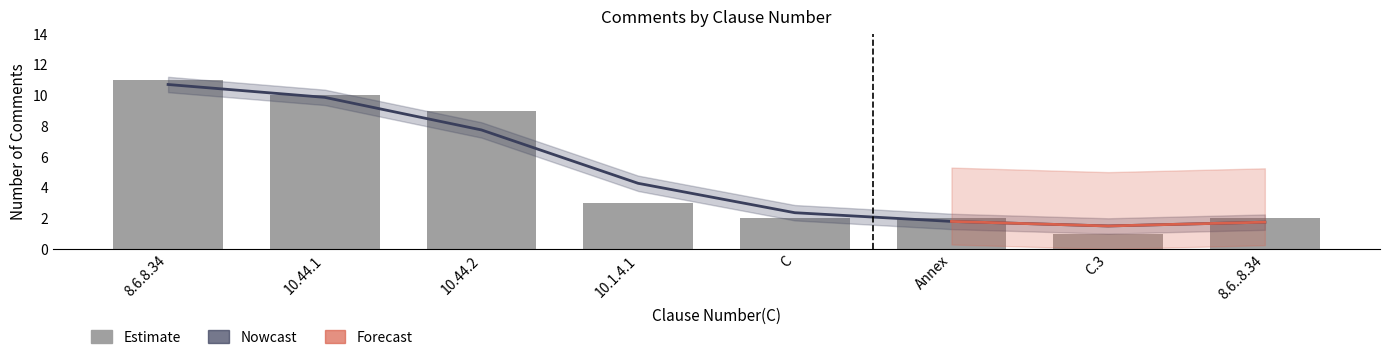

What position from the right is 10.44.2?

6